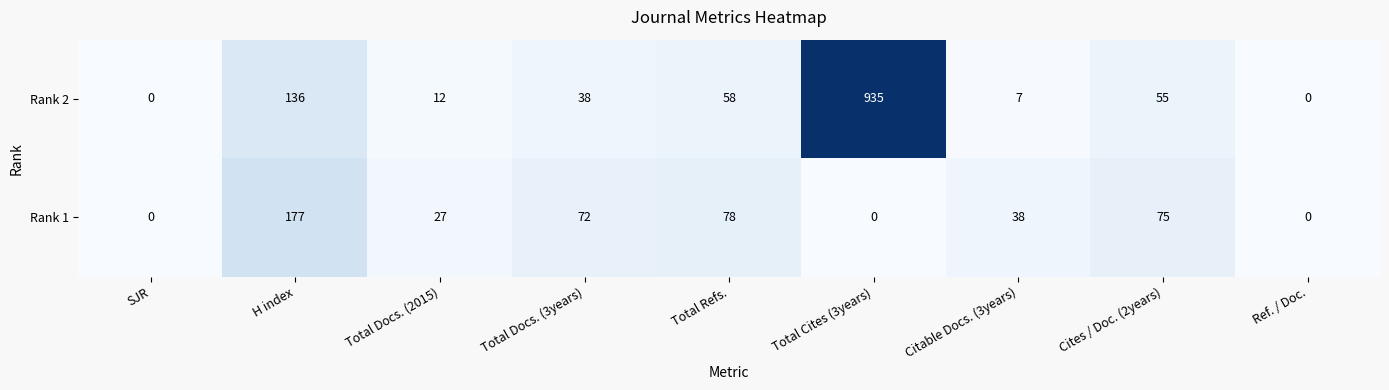

At Total Docs. (2015), list the series in order from largest to smallest.

Rank 1, Rank 2